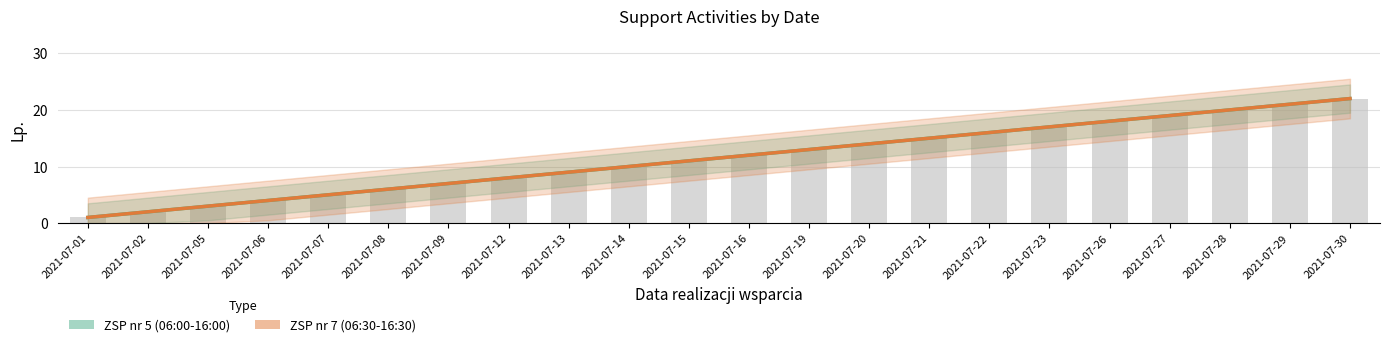

Read the ZSP nr 5 (06:00-16:00) value at 2021-07-22.

16